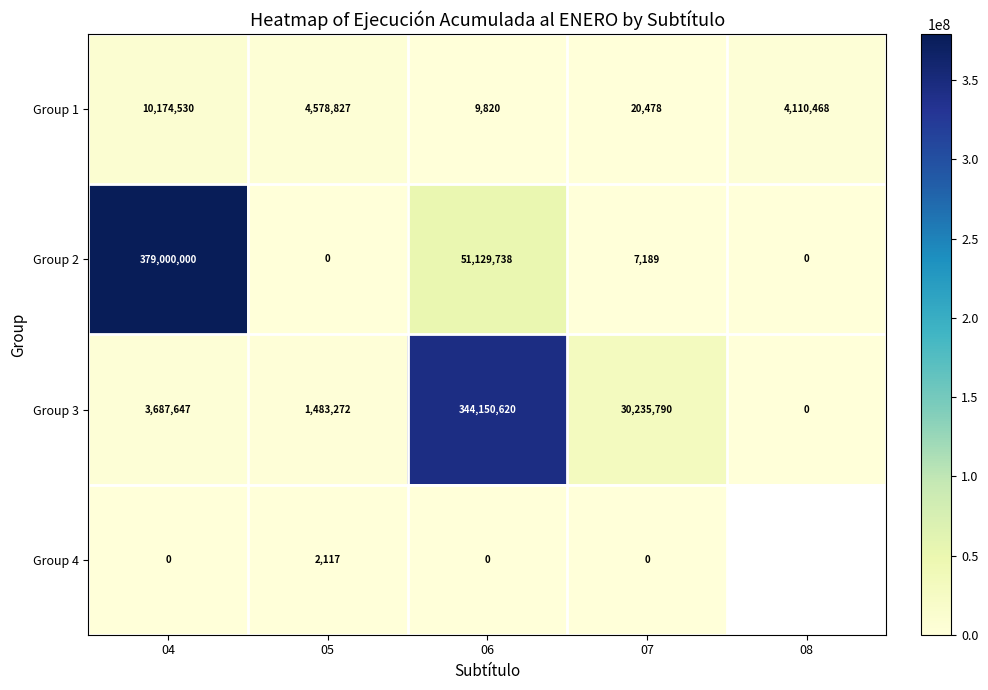

Rank the series at 05 from highest to lowest value.

Group 1, Group 3, Group 4, Group 2